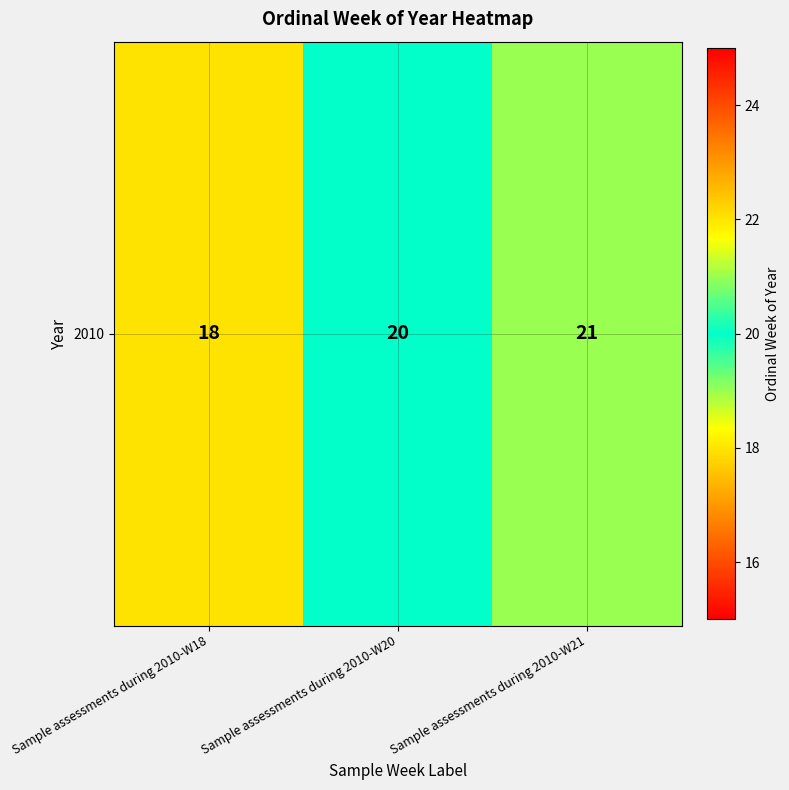

What is the average value?

20